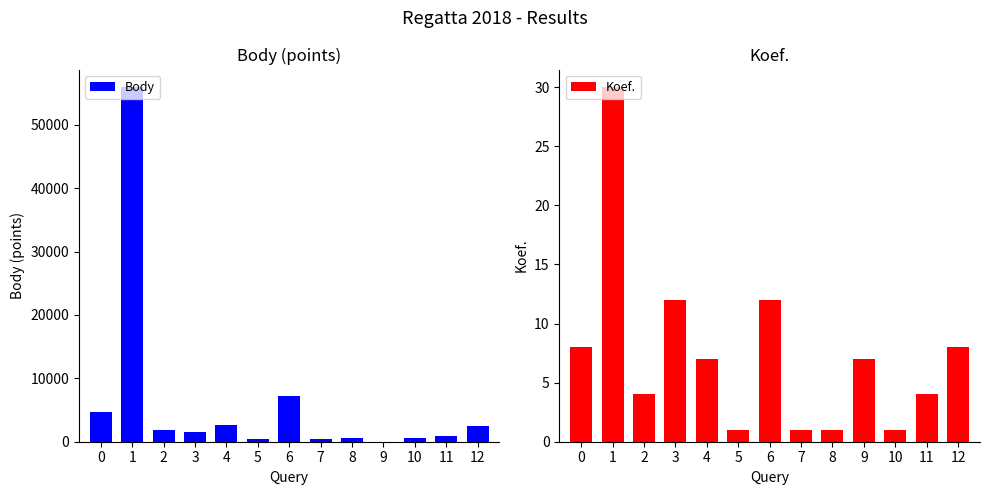

Which category has the lowest value across all series?

9